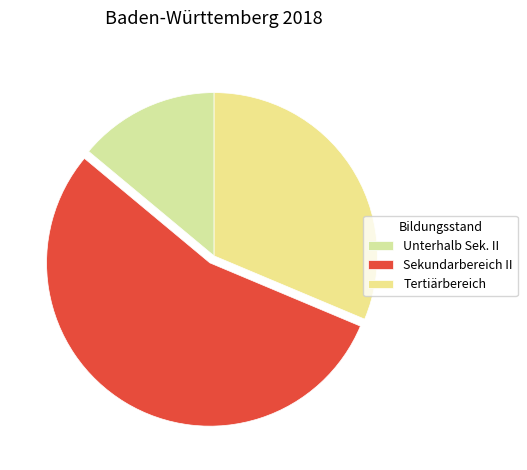

How many segments does this pie chart have?

3